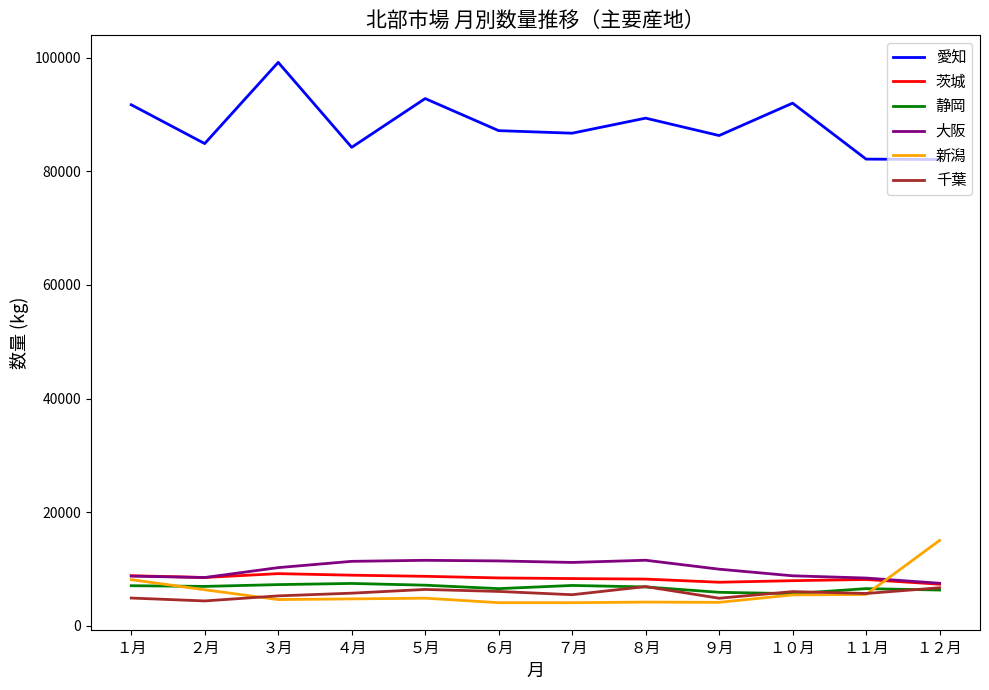

What is the maximum value for 大阪?

11518